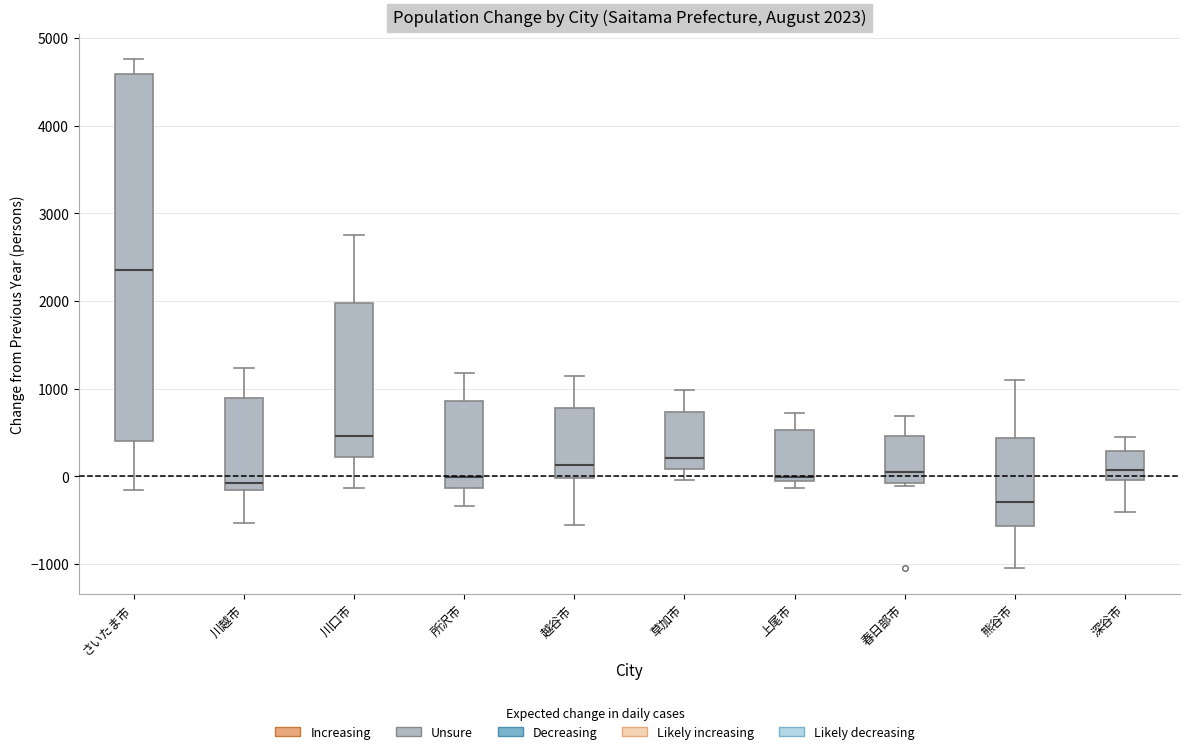

Which box's median line is the highest?

さいたま市